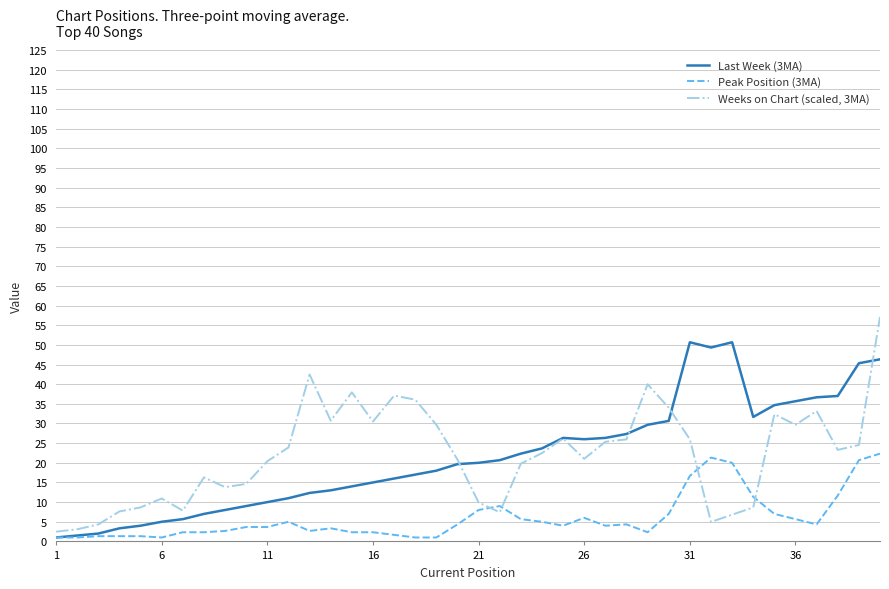

Rank the series by their maximum value, from lowest to highest.

Peak Position (3MA), Last Week (3MA), Weeks on Chart (scaled, 3MA)